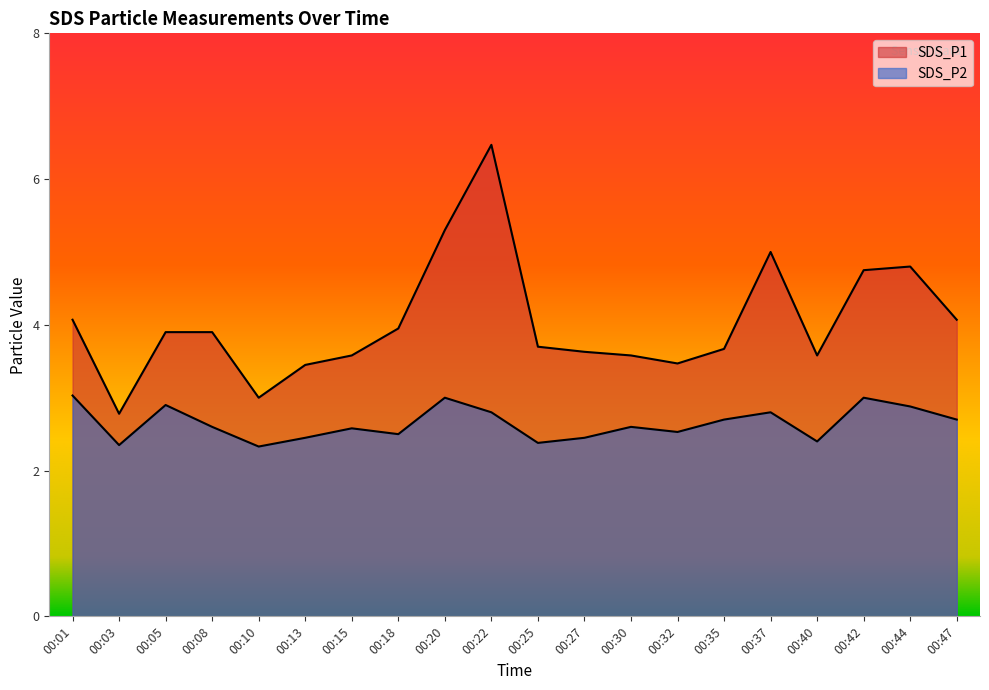

Read the SDS_P2 value at 00:03.

2.4